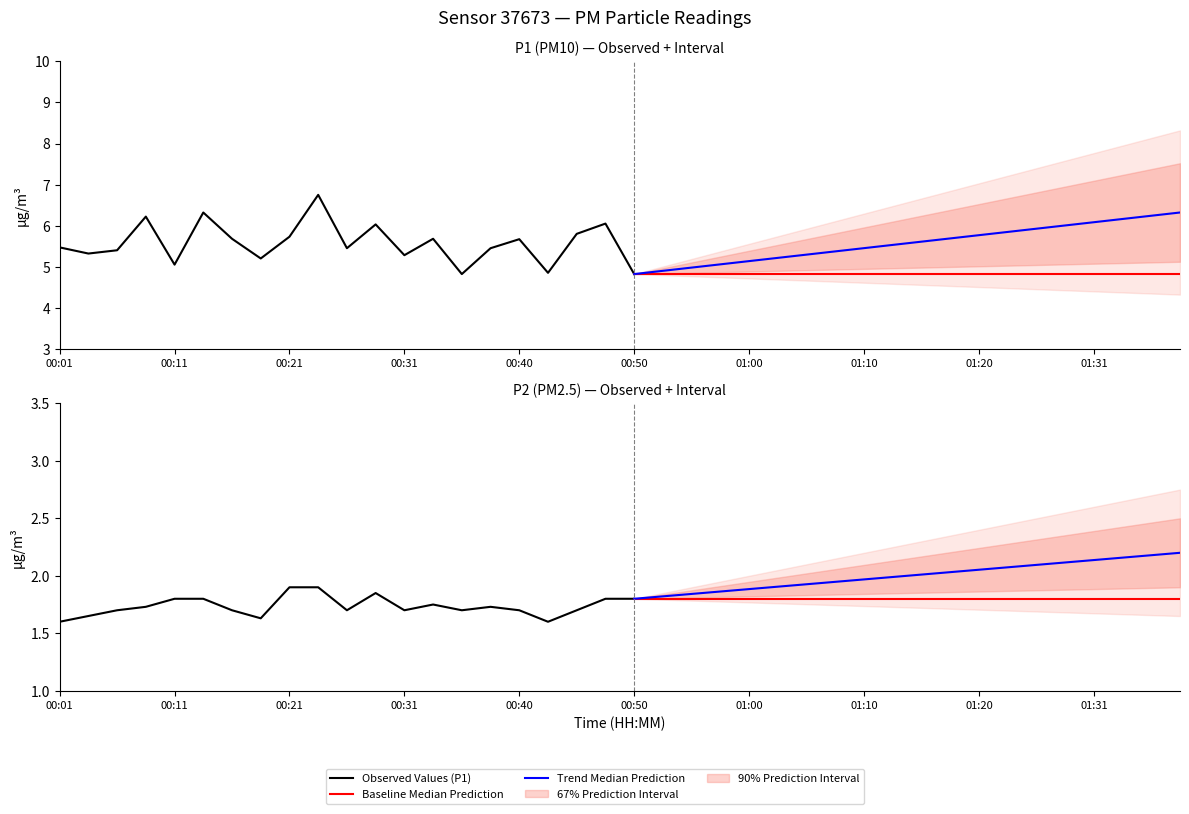

True or false: P1 has more than 1 interior local peaks.

True